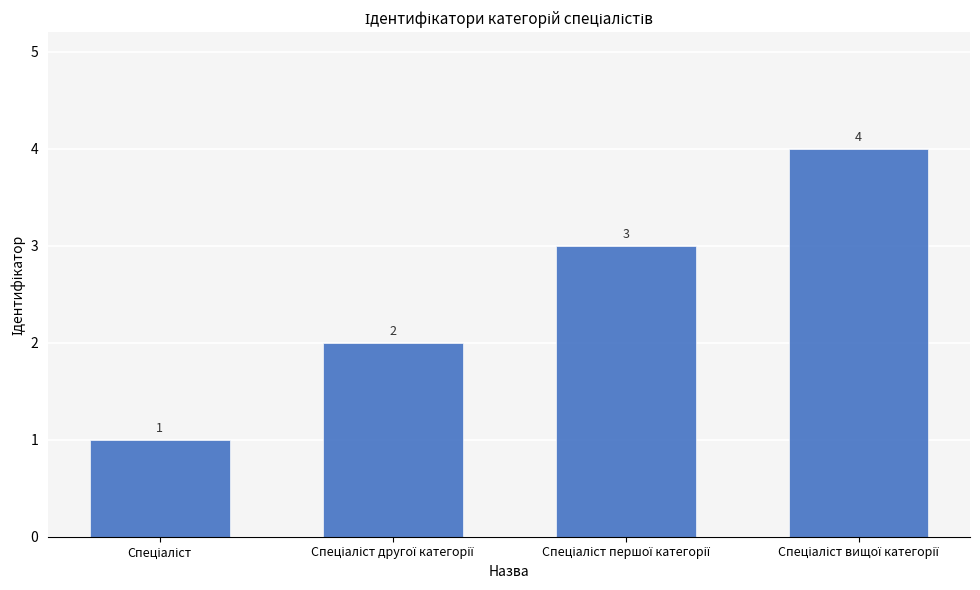

Count the values in the range 2 to 4.

3